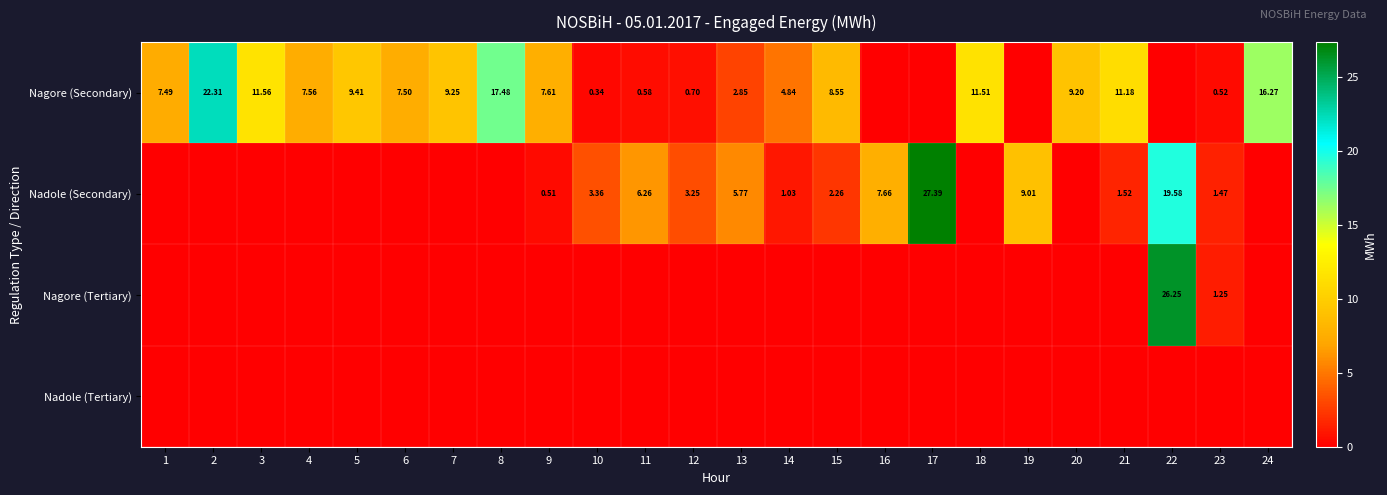

The value of Nadole (Secondary) at 6 is 11.5. True or false?

False